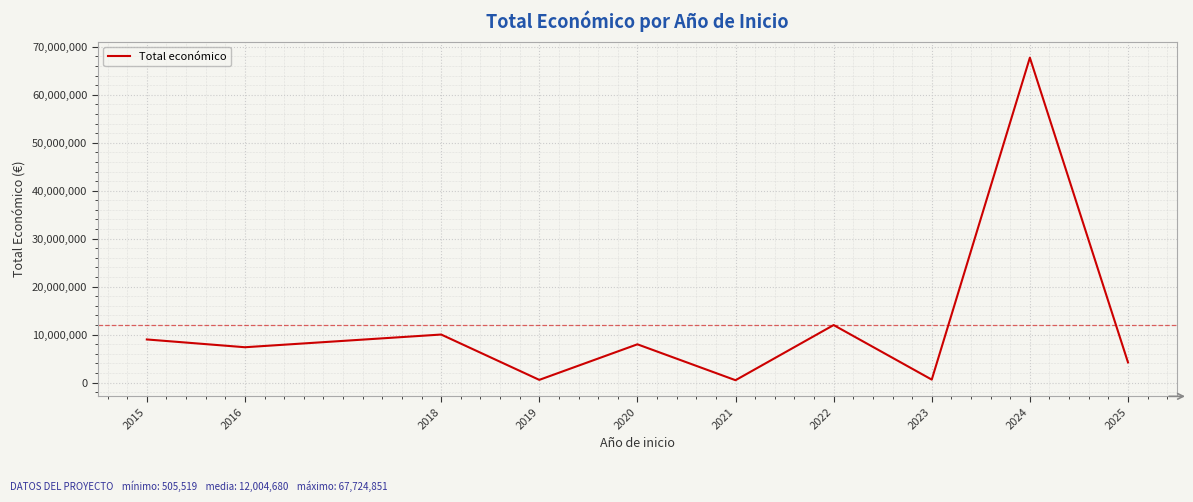

Is it true that the value at 2024 is 92074076?

False